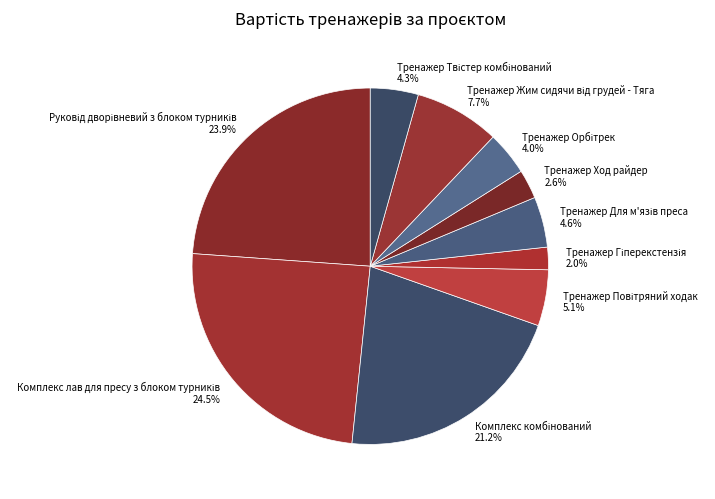

Is there any slice that represents more than half of the pie?

No